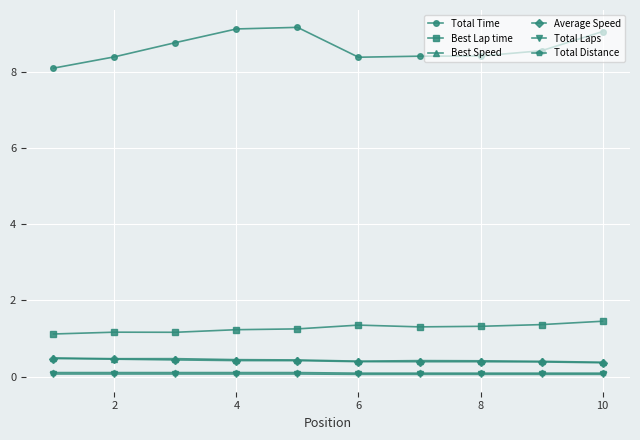

At how many categories does at least one series exceed 7?

10